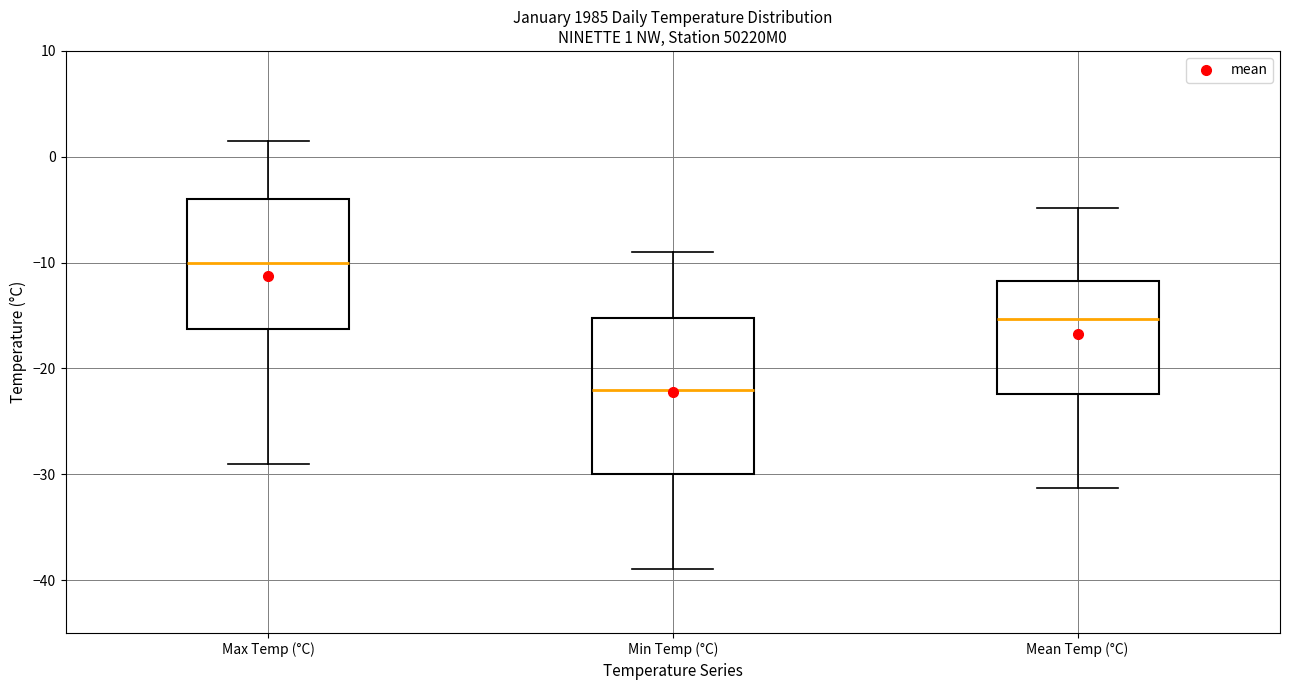

Which box has the highest median line?

Max Temp (°C)